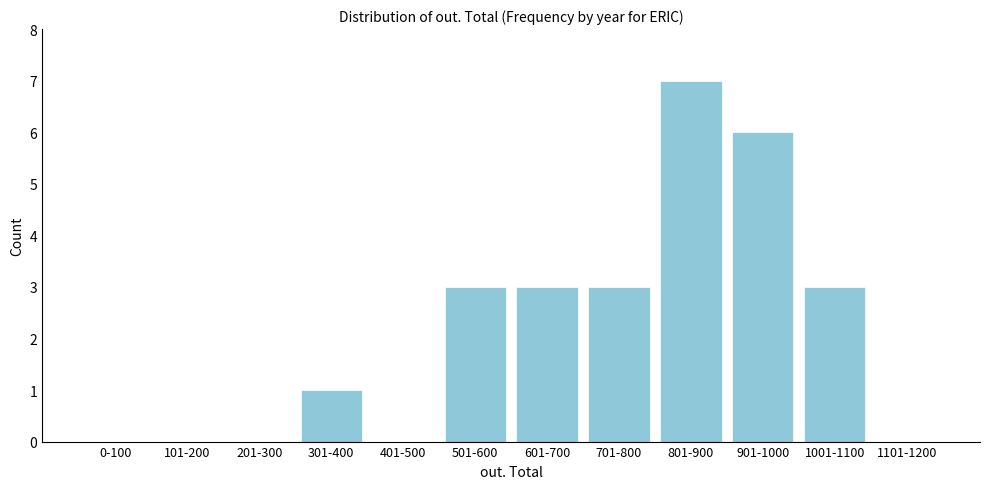

Reading left to right, transcribe all the data shown in this chart.

0-100=0	101-200=0	201-300=0	301-400=1	401-500=0	501-600=3	601-700=3	701-800=3	801-900=7	901-1000=6	1001-1100=3	1101-1200=0